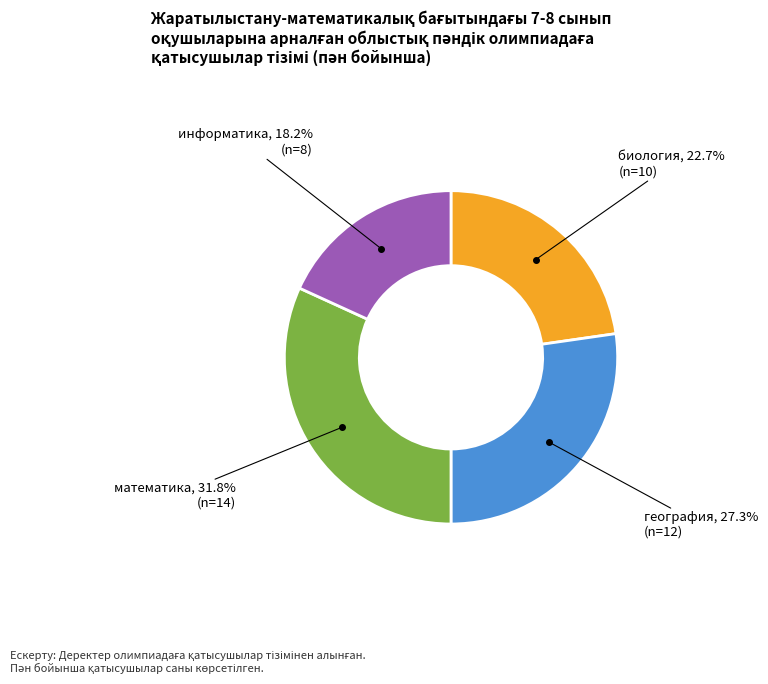

Is there any slice that represents more than half of the pie?

No